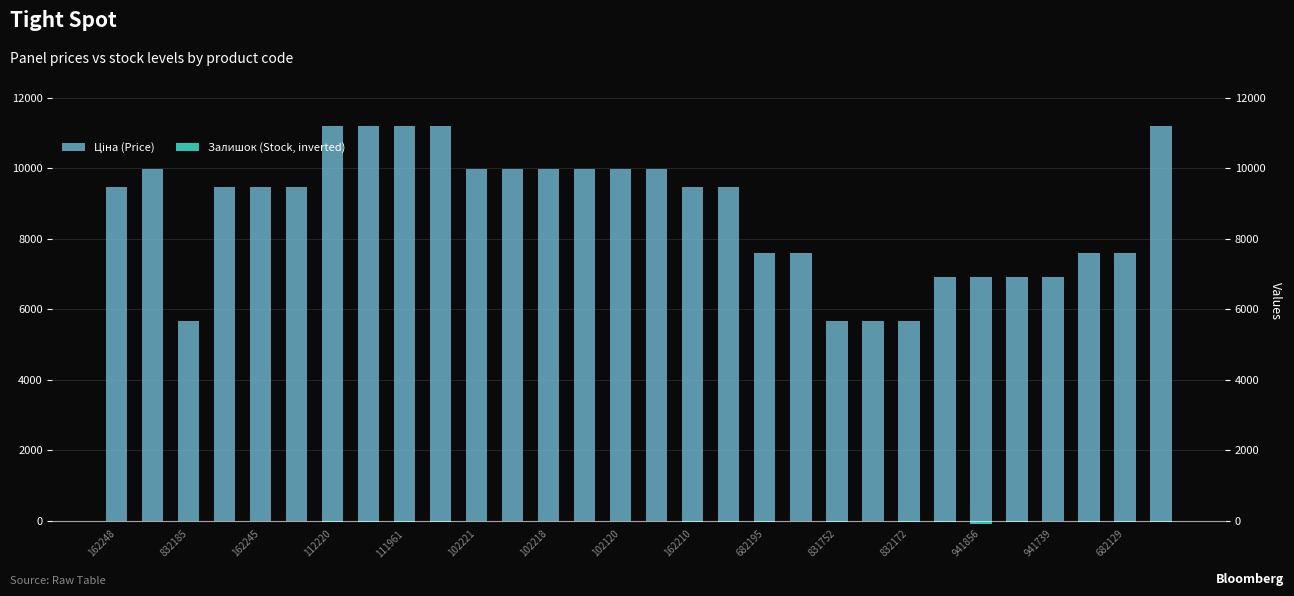

Between 102120 and 102218, which is larger?

102120